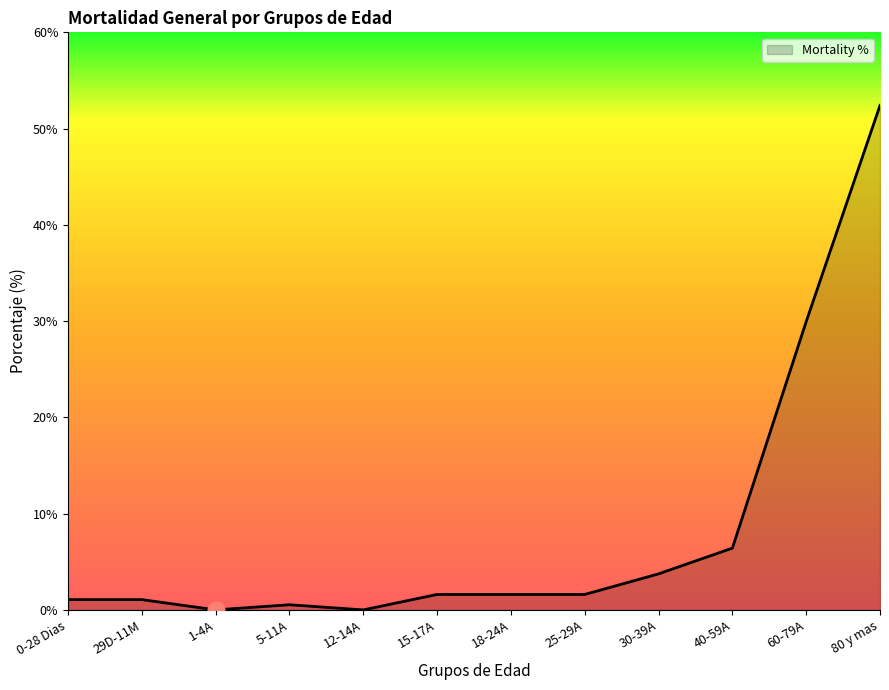

What position from the right is 18-24A?

6